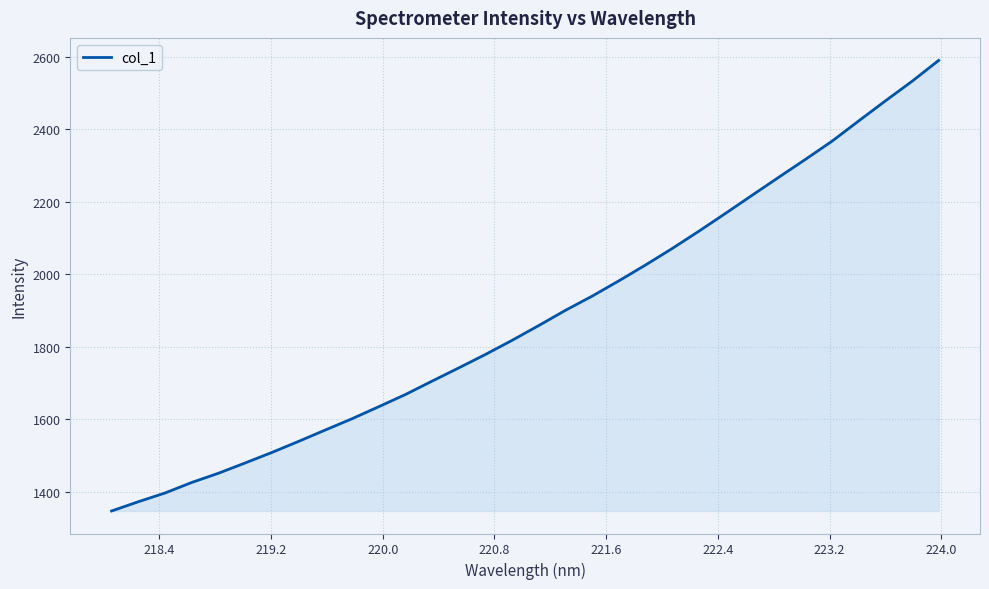

How many lines are shown in the chart?

1